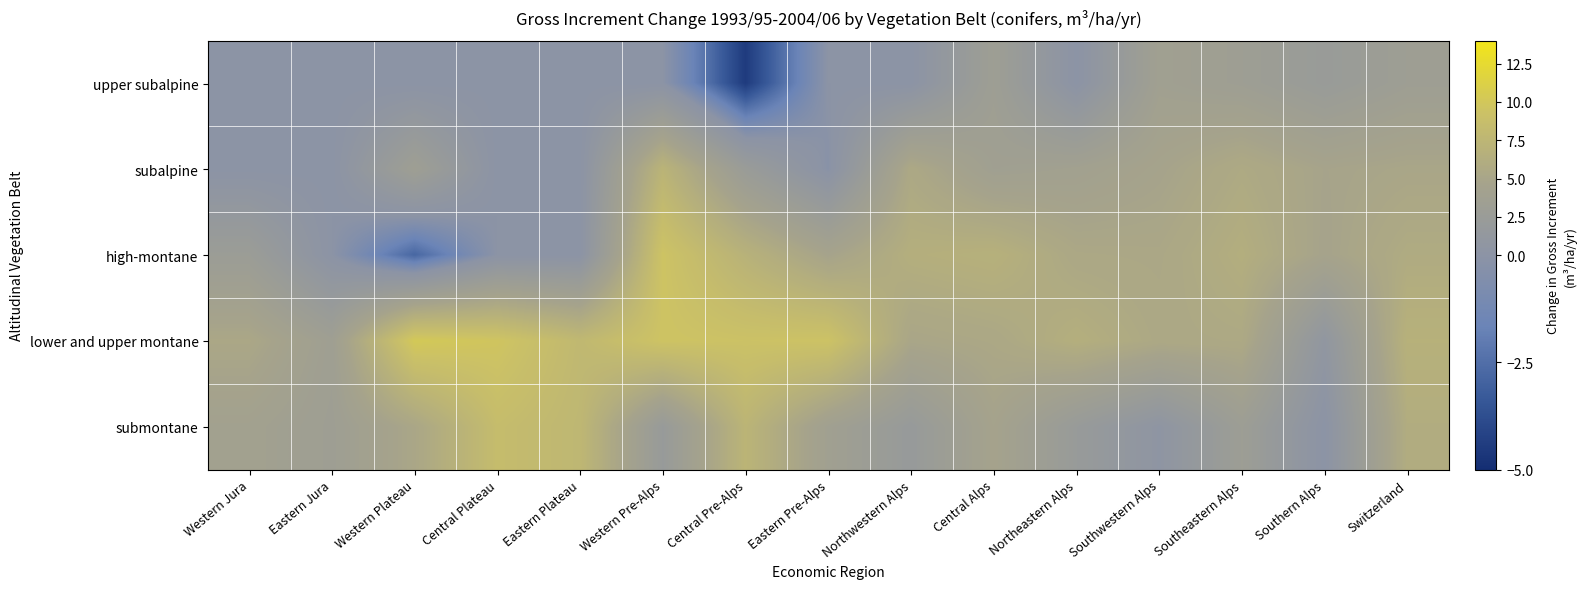

At Central Pre-Alps, list the series in order from smallest to largest.

upper subalpine, subalpine, high-montane, submontane, lower and upper montane